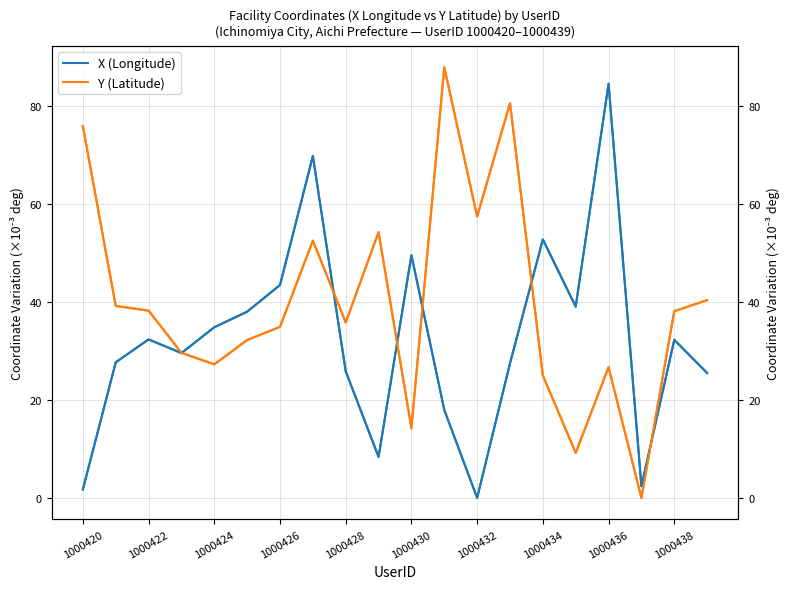

Which series ends up on top after the final intersection of Y (Latitude) and X (Longitude)?

Y (Latitude)